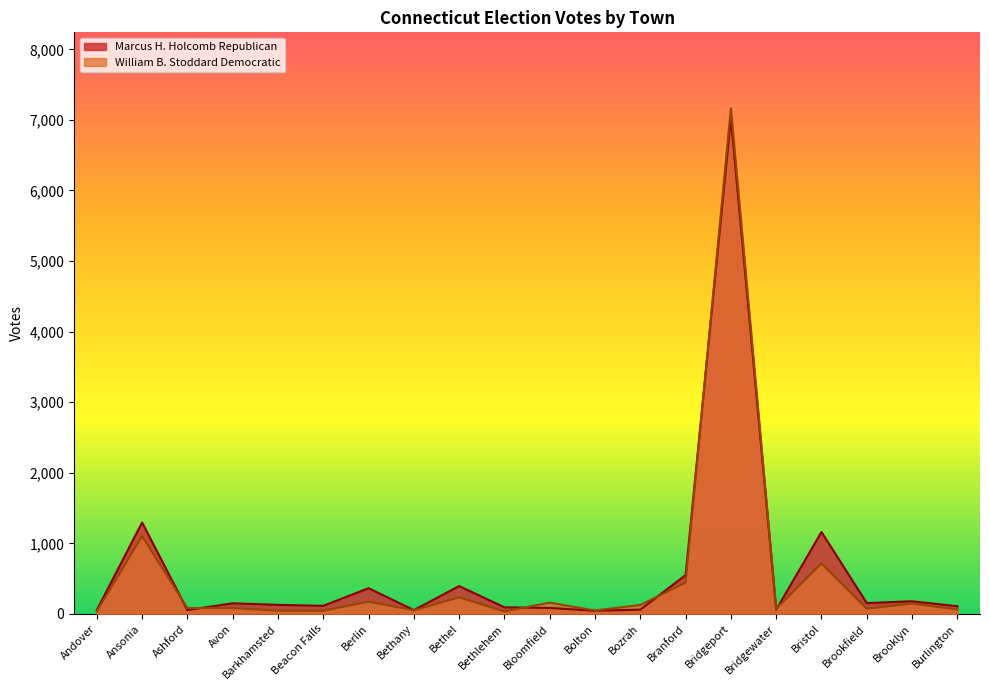

Where do Marcus H. Holcomb Republican and William B. Stoddard Democratic first cross each other?

Ansonia and Ashford